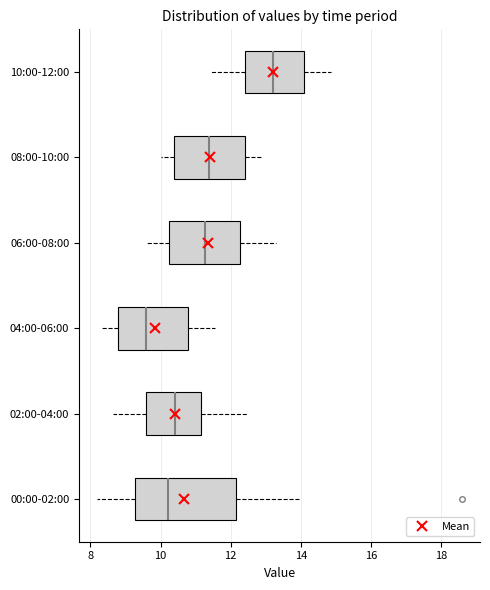

Comparing the boxes themselves (not the whiskers), which one is the widest?

00:00-02:00